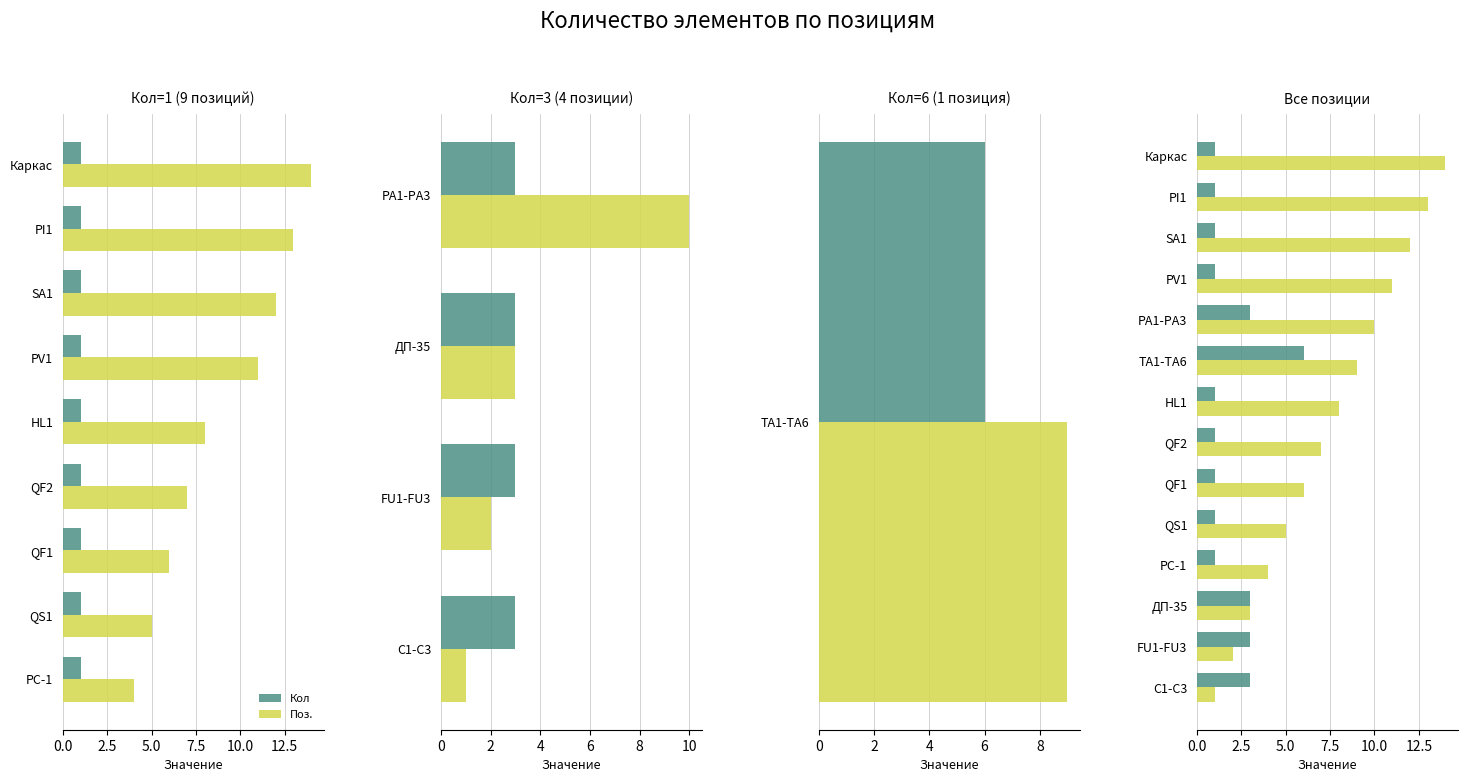

What is the difference between the Поз. values at PV1 and Каркас?

3